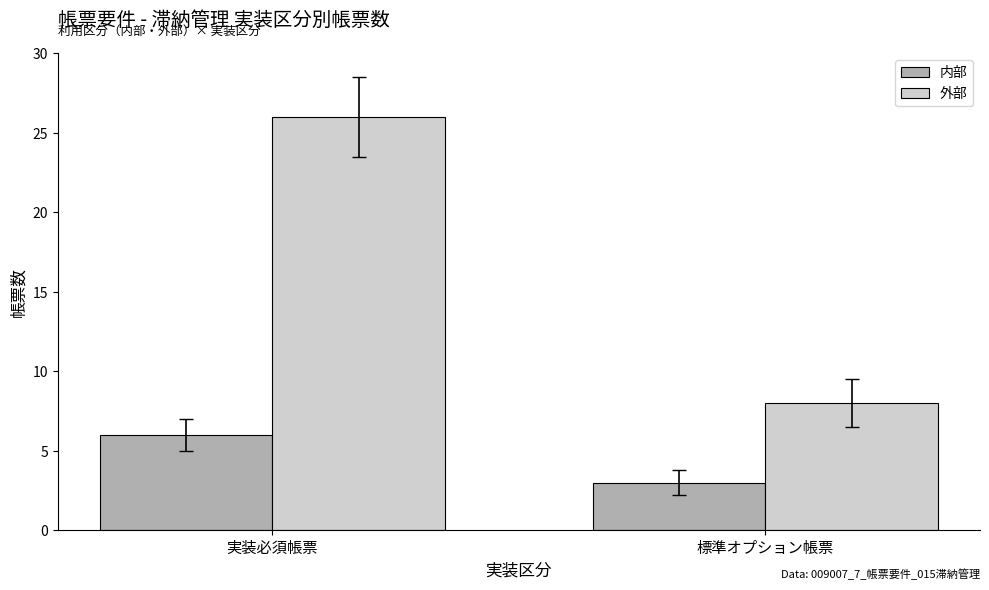

What is the difference between the 内部 values at 実装必須帳票 and 標準オプション帳票?

3